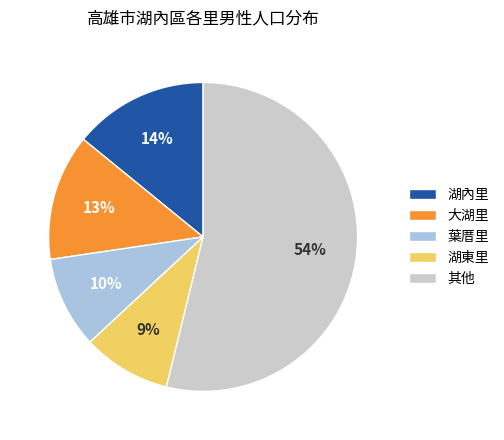

Does 其他 represent more than half of the total?

Yes